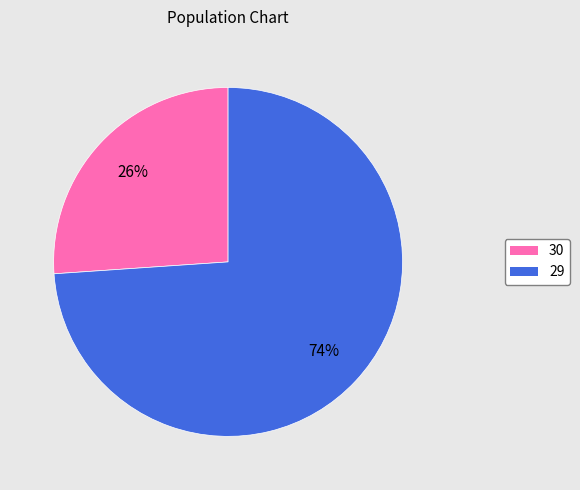

How many slices are in this pie chart?

2